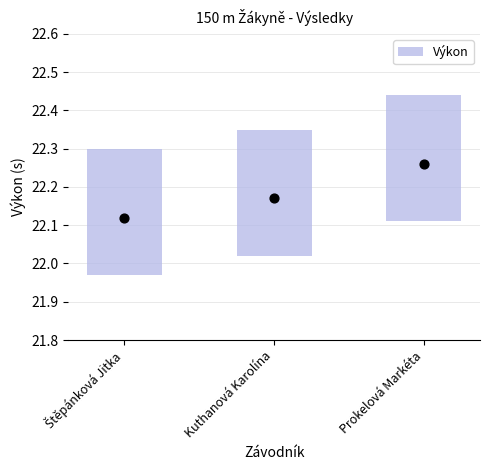

Which has a higher value, Prokelová Markéta or Kuthanová Karolína?

Prokelová Markéta